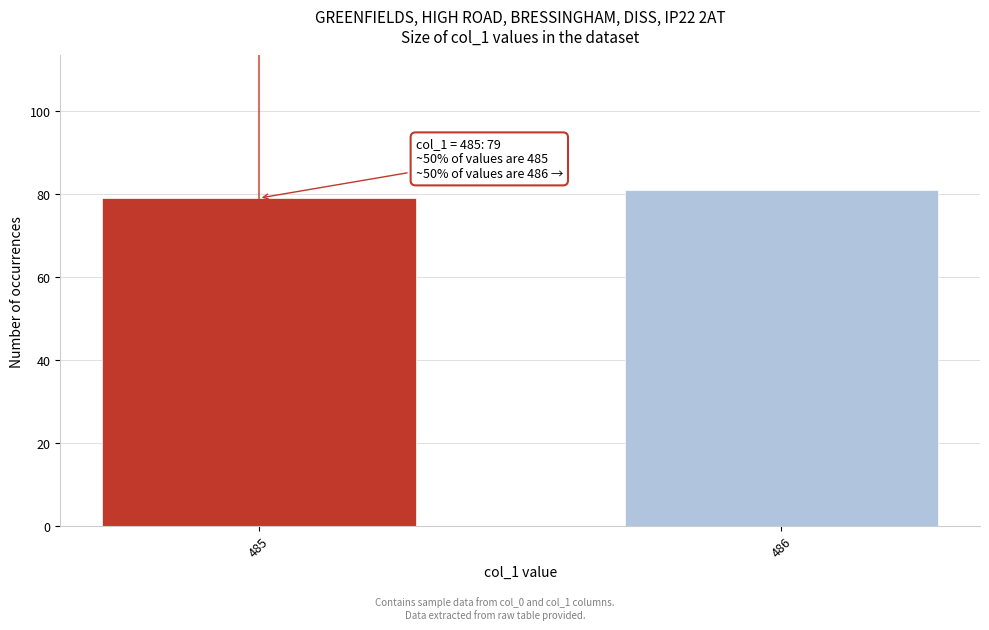

Reading right to left, extract all data points from this chart.

81	79